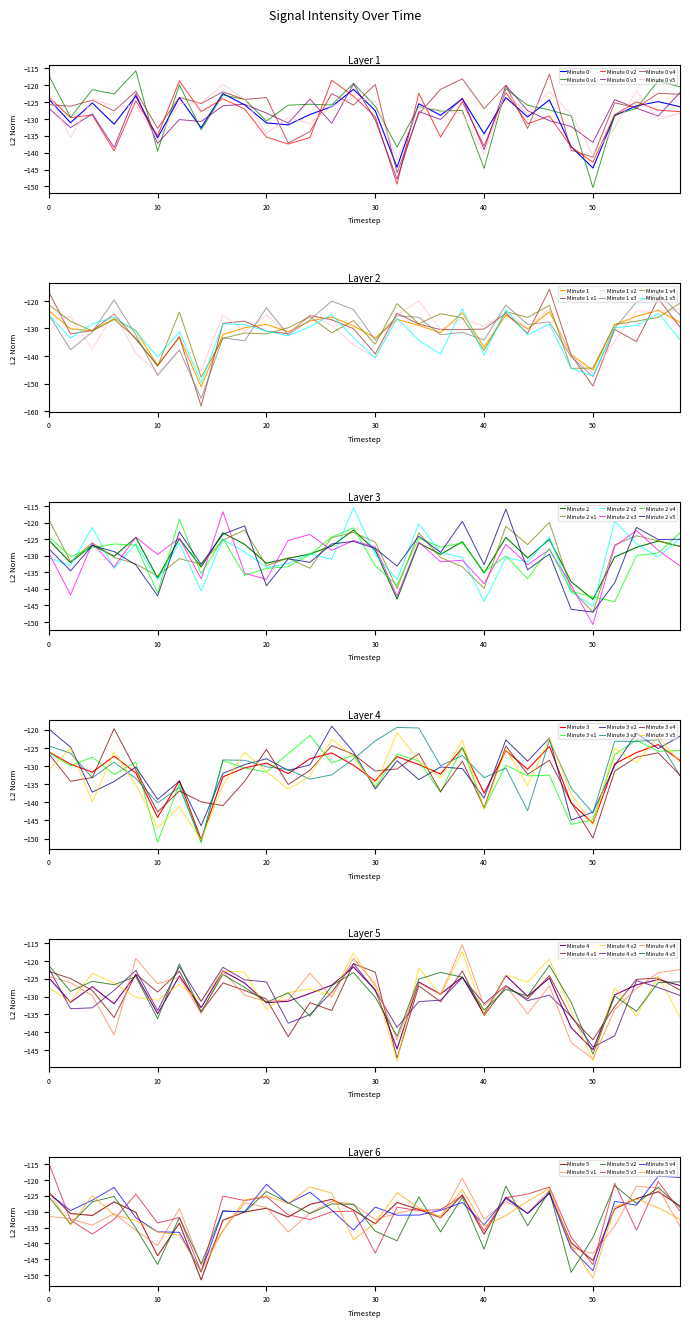

True or false: Minute 2 has more than 2 interior local peaks.

True